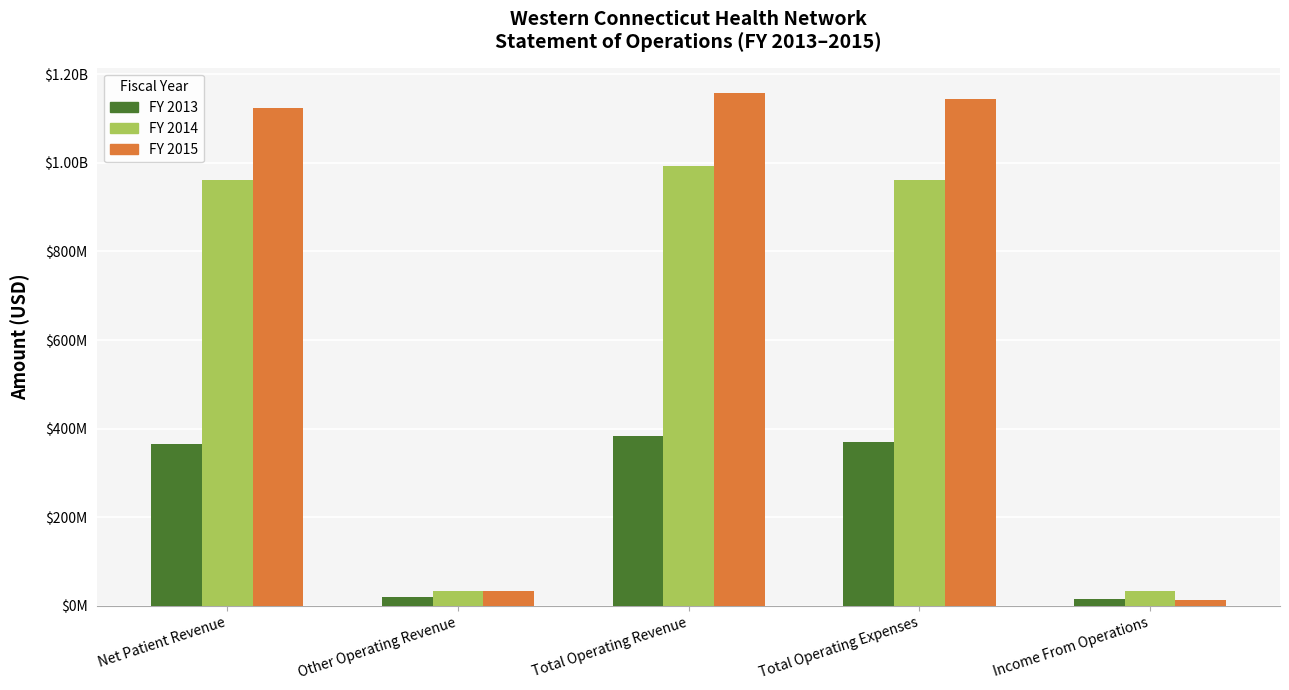

Reading left to right, list all the values displayed in this chart.

FY 2013: Net Patient Revenue=364800437	Other Operating Revenue=18994632	Total Operating Revenue=383795069	Total Operating Expenses=369760151	Income From Operations=14034918
FY 2014: Net Patient Revenue=961369530	Other Operating Revenue=32255500	Total Operating Revenue=993625030	Total Operating Expenses=961175602	Income From Operations=32449428
FY 2015: Net Patient Revenue=1123822000	Other Operating Revenue=33617000	Total Operating Revenue=1157439000	Total Operating Expenses=1144647000	Income From Operations=12792000